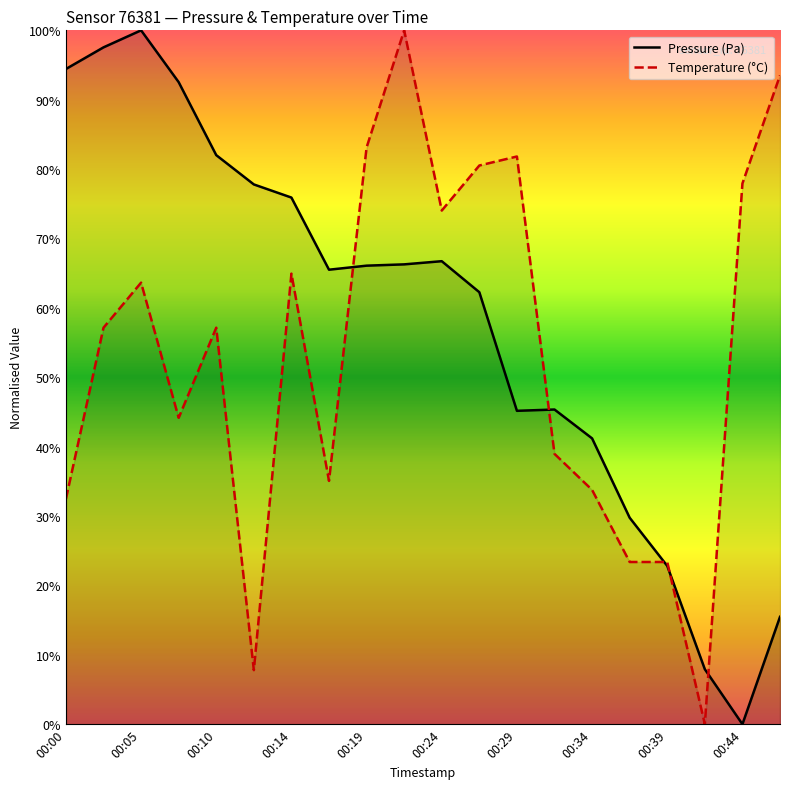

Reading right to left, list all the values displayed in this chart.

Pressure (Pa): 15.5	0.0	7.9	22.8	29.8	41.2	45.4	45.2	62.3	66.7	66.3	66.1	65.5	75.9	77.8	82.0	92.5	100.0	97.5	94.4
Temperature (°C): 93.5	77.9	0.0	23.4	23.4	33.8	39.0	81.8	80.5	74.0	100.0	83.1	35.1	64.9	7.8	57.1	44.2	63.6	57.1	32.5